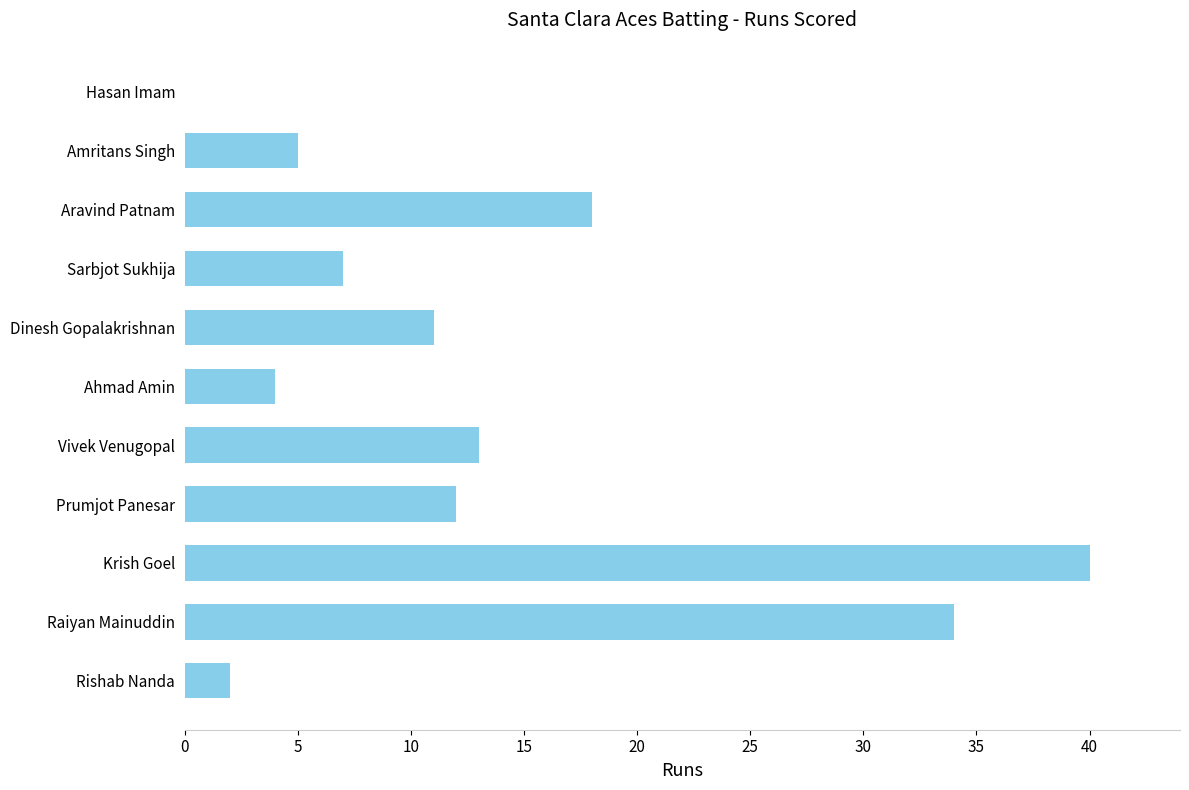

Which label corresponds to the largest value in the chart?

Krish Goel